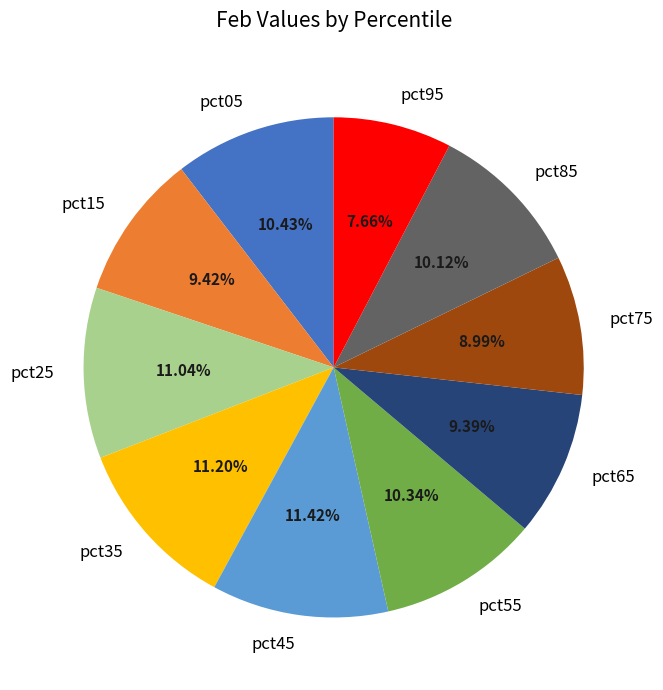

The pct55 slice represents 10% of the pie. True or false?

True